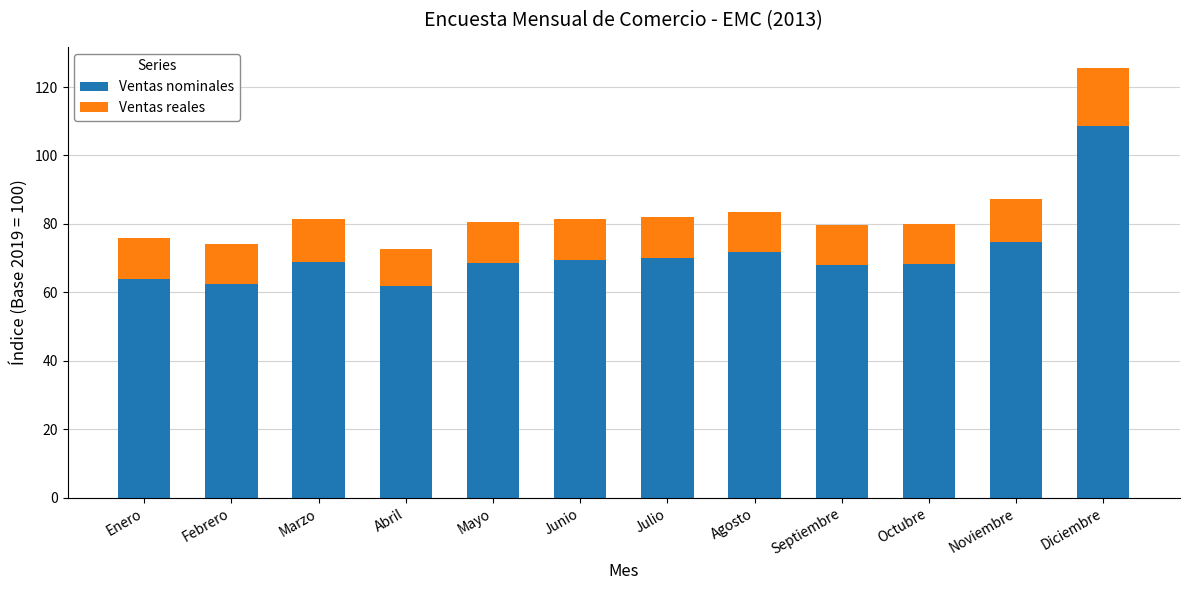

How many bars are there in total?

12